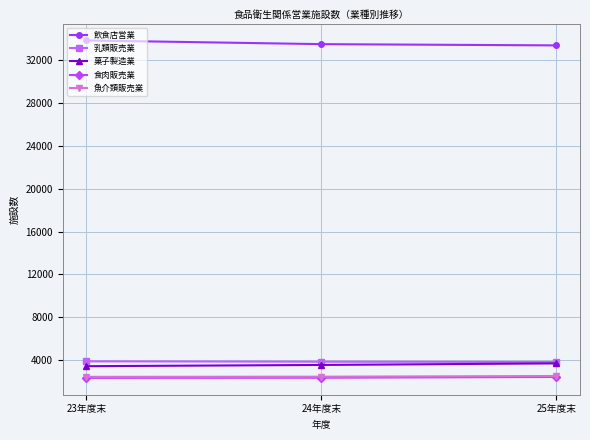

What is the minimum value for 飲食店営業?

33405